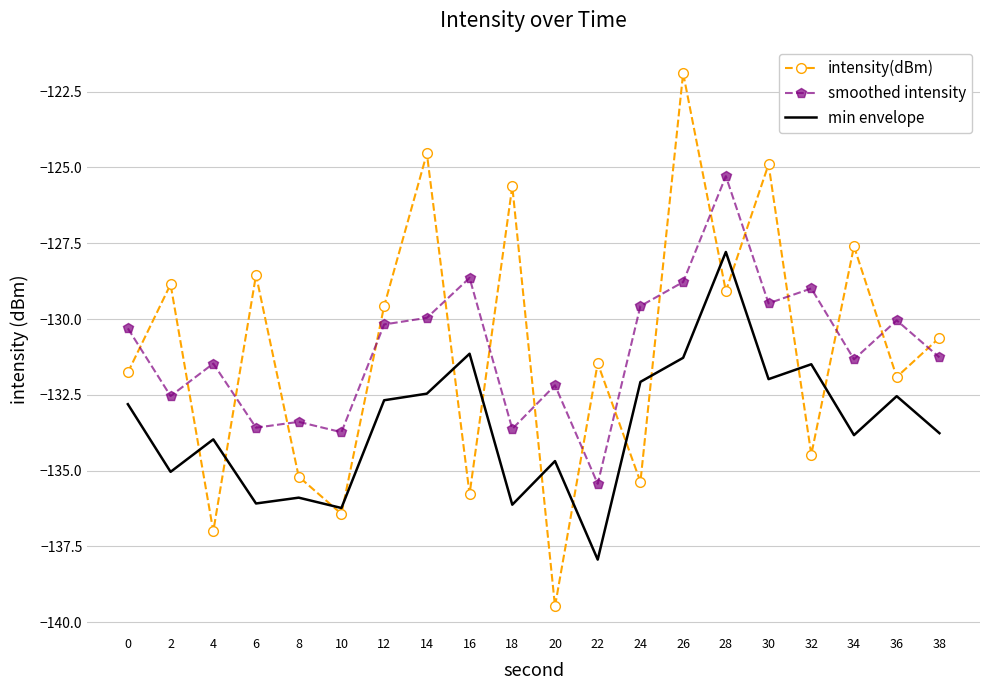

Reading left to right, what are all the values shown in this chart?

intensity(dBm): -131.8	-128.9	-137.0	-128.5	-135.2	-136.4	-129.6	-124.5	-135.8	-125.6	-139.5	-131.5	-135.4	-121.9	-129.1	-124.9	-134.5	-127.6	-131.9	-130.6
smoothed intensity: -130.3	-132.5	-131.5	-133.6	-133.4	-133.7	-130.2	-130.0	-128.6	-133.6	-132.2	-135.4	-129.6	-128.8	-125.3	-129.5	-129.0	-131.3	-130.0	-131.3
min envelope: -132.8	-135.0	-134.0	-136.1	-135.9	-136.2	-132.7	-132.5	-131.1	-136.1	-134.7	-137.9	-132.1	-131.3	-127.8	-132.0	-131.5	-133.8	-132.5	-133.8